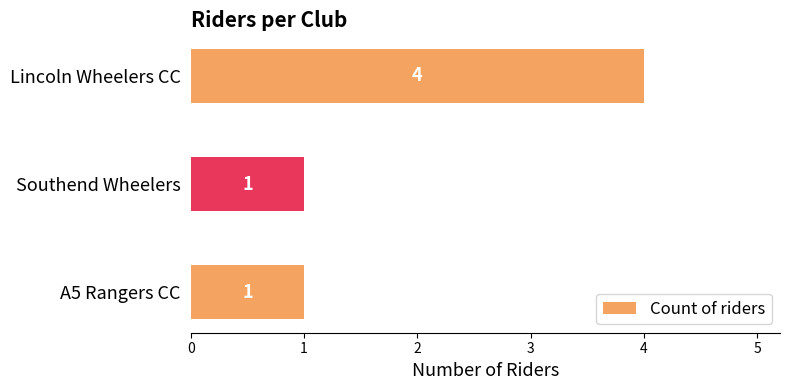

Is it true that the value at Lincoln Wheelers CC is 4?

True